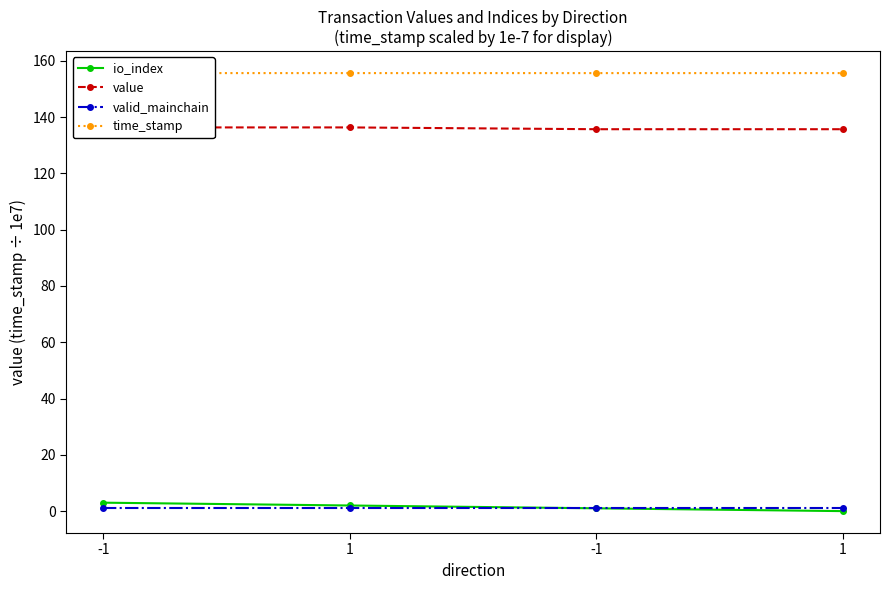

The time_stamp series shows 155.6 at -1. True or false?

True